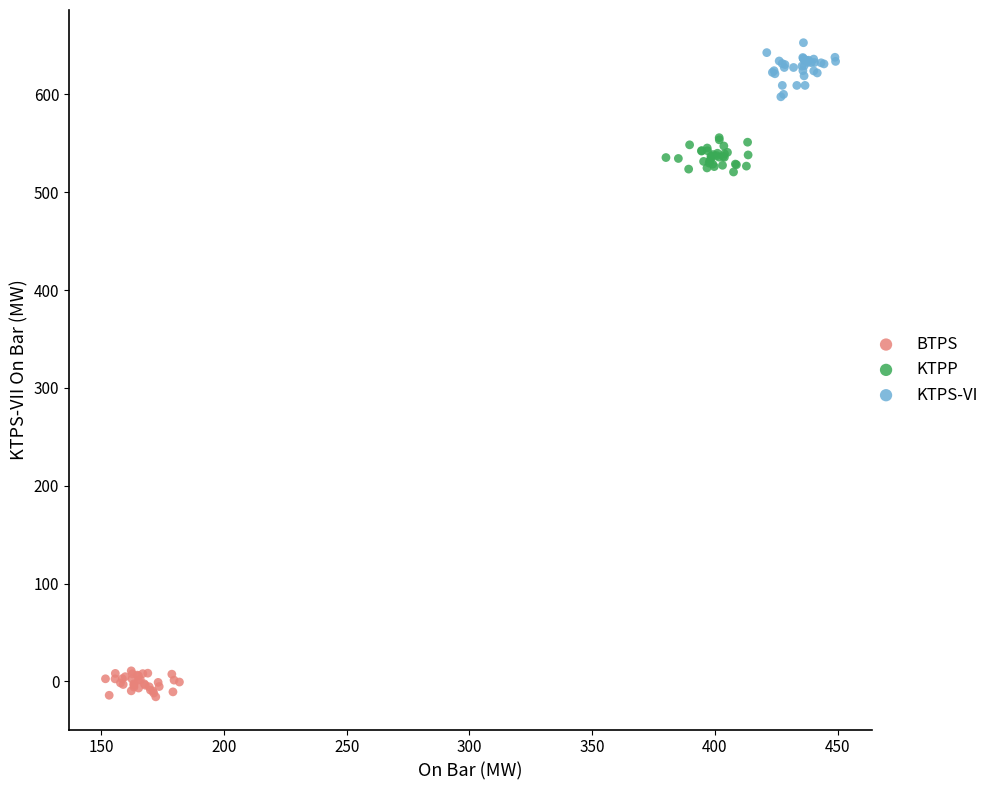

Which series contains the lowest Y value?

BTPS